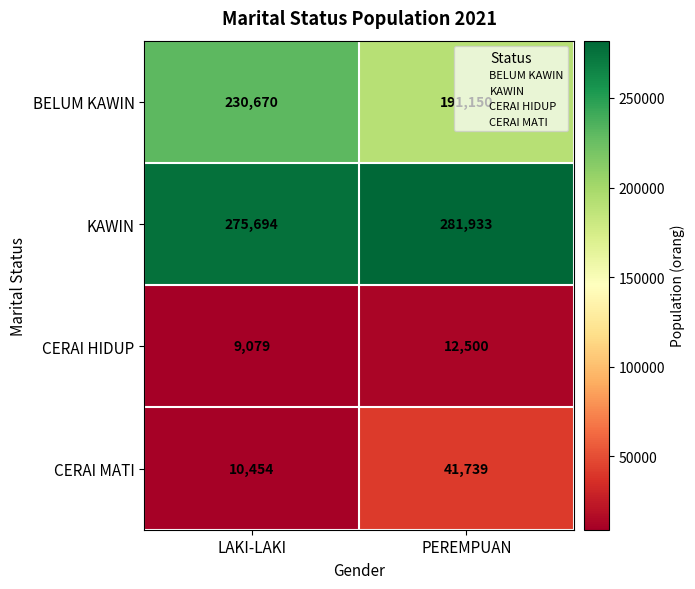

Which series has the widest spread of values?

BELUM KAWIN